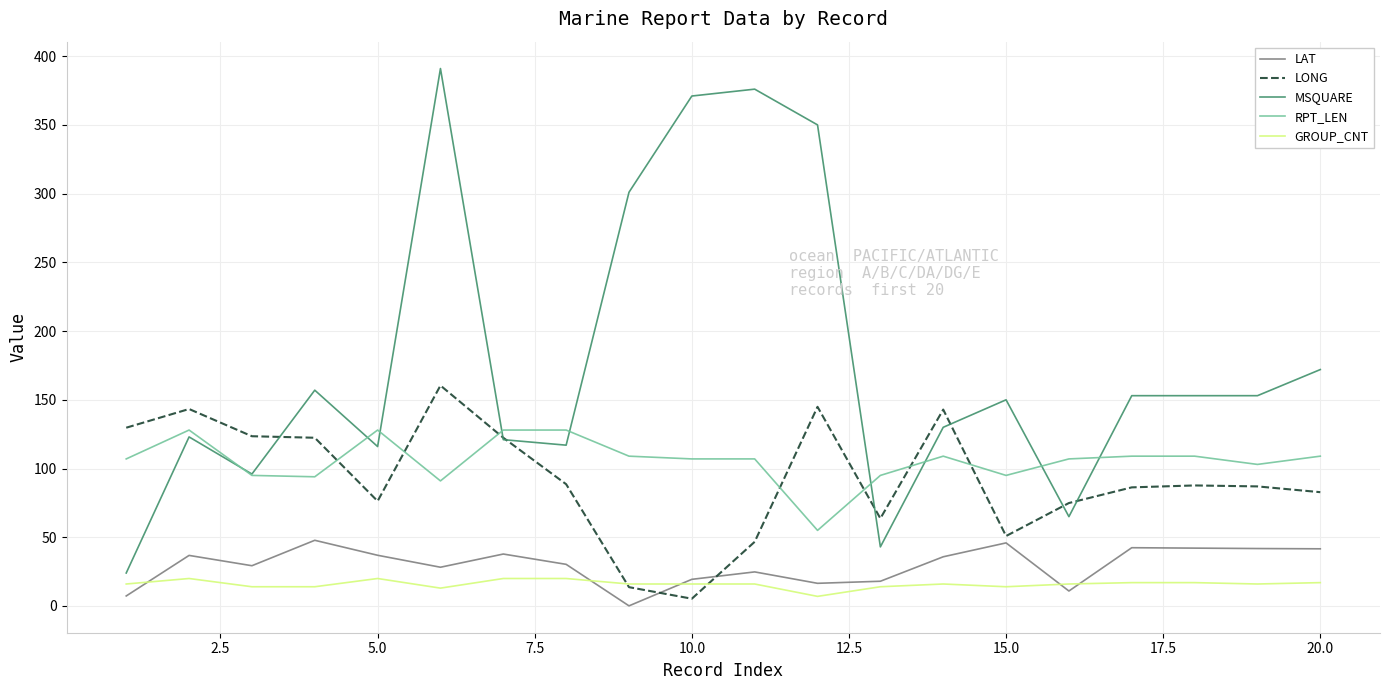

Which series has the widest spread of values?

MSQUARE